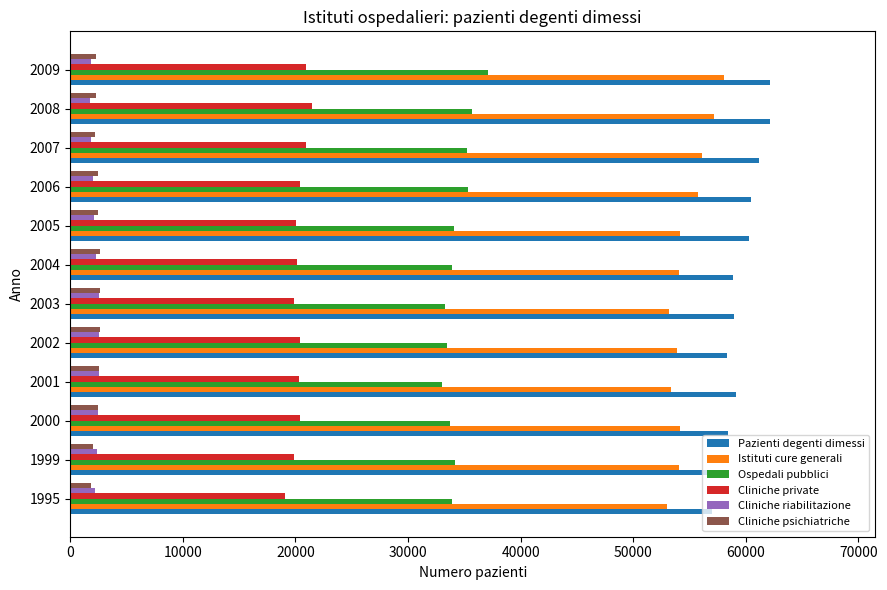

What is the minimum value shown in the chart?

1778